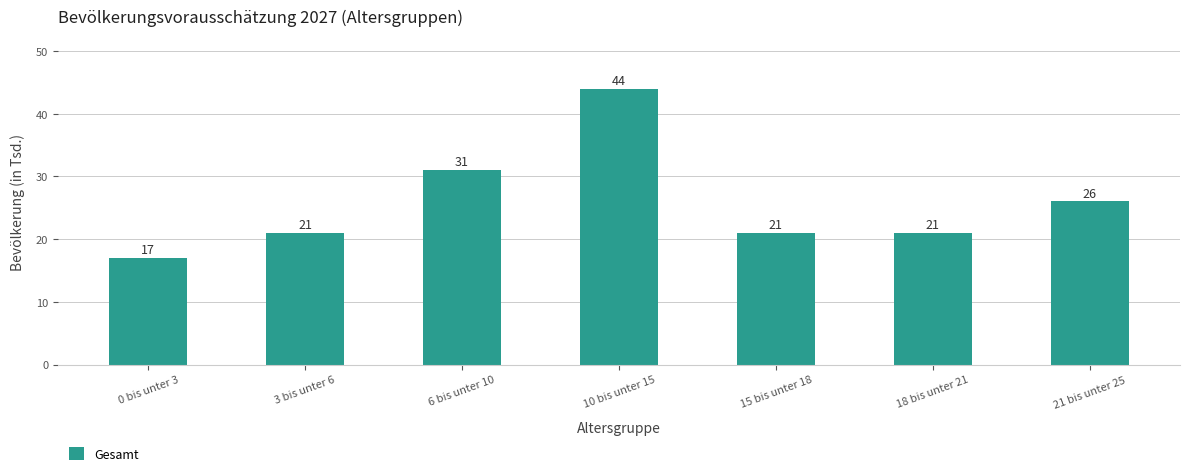

The value at 21 bis unter 25 is 26. True or false?

True